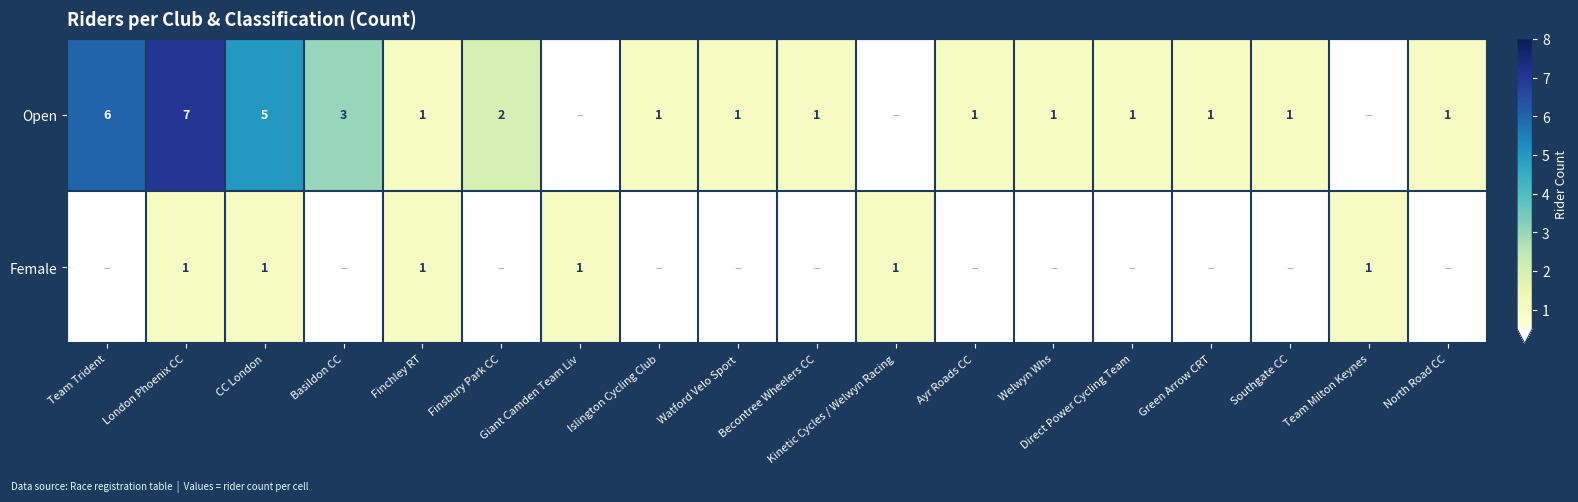

The value of Open at Green Arrow CRT is 1. True or false?

True